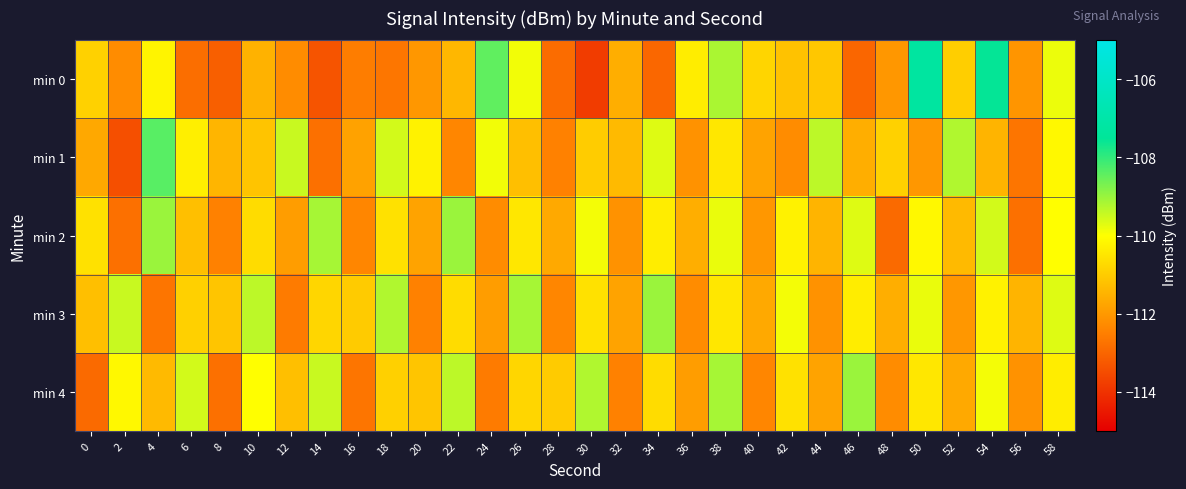

Reading left to right, transcribe all the data shown in this chart.

min 0: 0=-110.9	2=-112.2	4=-110.2	6=-112.8	8=-113.1	10=-111.5	12=-112.2	14=-113.3	16=-112.5	18=-112.7	20=-112.0	22=-111.4	24=-108.4	26=-109.9	28=-112.9	30=-113.8	32=-111.6	34=-113.0	36=-110.3	38=-109.2	40=-110.8	42=-111.2	44=-111.1	46=-113.0	48=-112.0	50=-107.3	52=-110.9	54=-107.6	56=-112.1	58=-109.8
min 1: 0=-111.7	2=-113.4	4=-108.4	6=-110.3	8=-111.4	10=-111.1	12=-109.5	14=-112.8	16=-111.8	18=-109.6	20=-110.2	22=-112.3	24=-109.9	26=-111.2	28=-112.5	30=-111.0	32=-111.3	34=-109.7	36=-112.1	38=-110.5	40=-111.8	42=-112.2	44=-109.3	46=-111.6	48=-110.9	50=-112.0	52=-109.2	54=-111.5	56=-112.7	58=-110.1
min 2: 0=-110.6	2=-112.8	4=-109.0	6=-111.2	8=-112.5	10=-110.7	12=-111.9	14=-109.1	16=-112.3	18=-110.6	20=-111.8	22=-109.0	24=-112.2	26=-110.5	28=-111.7	30=-109.9	32=-112.1	34=-110.3	36=-111.6	38=-109.8	40=-112.0	42=-110.2	44=-111.5	46=-109.7	48=-112.9	50=-110.1	52=-111.3	54=-109.6	56=-112.8	58=-110.0
min 3: 0=-111.2	2=-109.5	4=-112.7	6=-110.9	8=-111.1	10=-109.3	12=-112.6	14=-110.8	16=-111.0	18=-109.2	20=-112.5	22=-110.7	24=-111.9	26=-109.1	28=-112.3	30=-110.6	32=-111.8	34=-109.0	36=-112.2	38=-110.5	40=-111.7	42=-109.9	44=-112.1	46=-110.3	48=-111.6	50=-109.8	52=-112.0	54=-110.2	56=-111.5	58=-109.7
min 4: 0=-112.9	2=-110.1	4=-111.3	6=-109.6	8=-112.8	10=-110.0	12=-111.2	14=-109.5	16=-112.7	18=-110.9	20=-111.1	22=-109.3	24=-112.6	26=-110.8	28=-111.0	30=-109.2	32=-112.5	34=-110.7	36=-111.9	38=-109.1	40=-112.3	42=-110.6	44=-111.8	46=-109.0	48=-112.2	50=-110.5	52=-111.7	54=-109.9	56=-112.1	58=-110.3